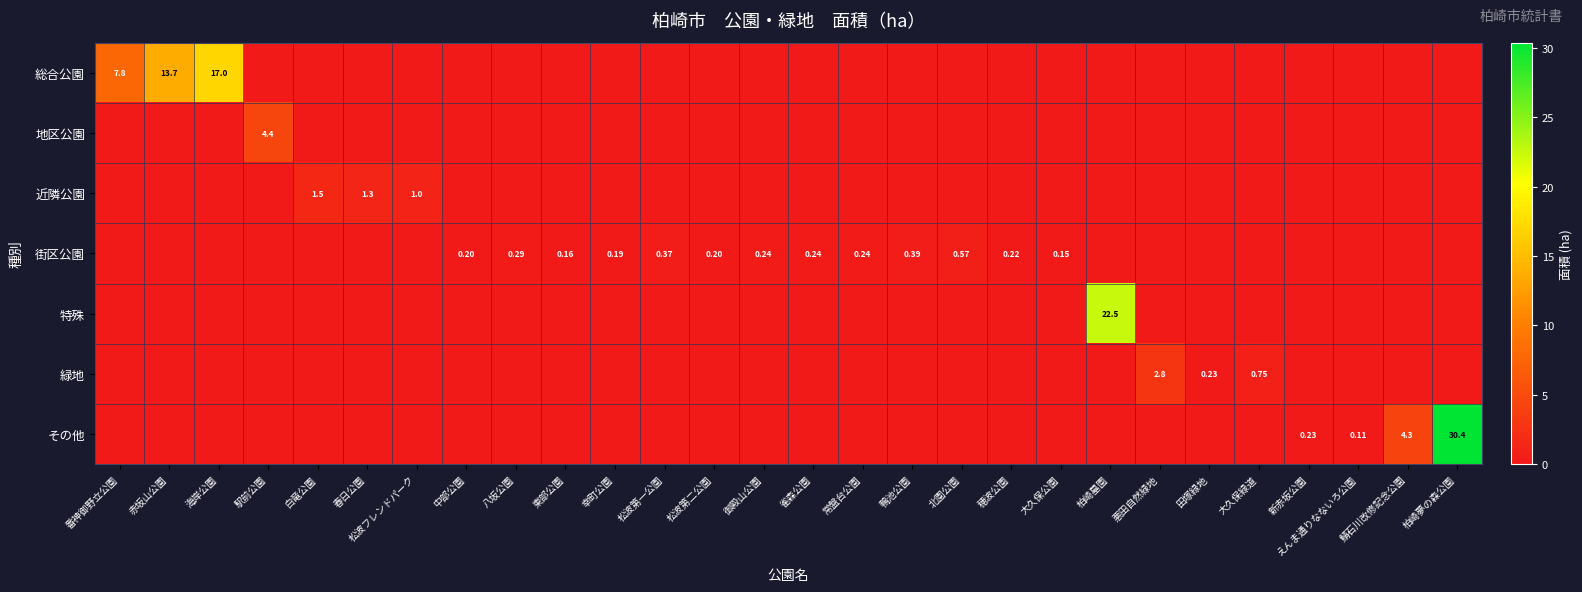

What is the sum of all 総合公園 values?

38.5